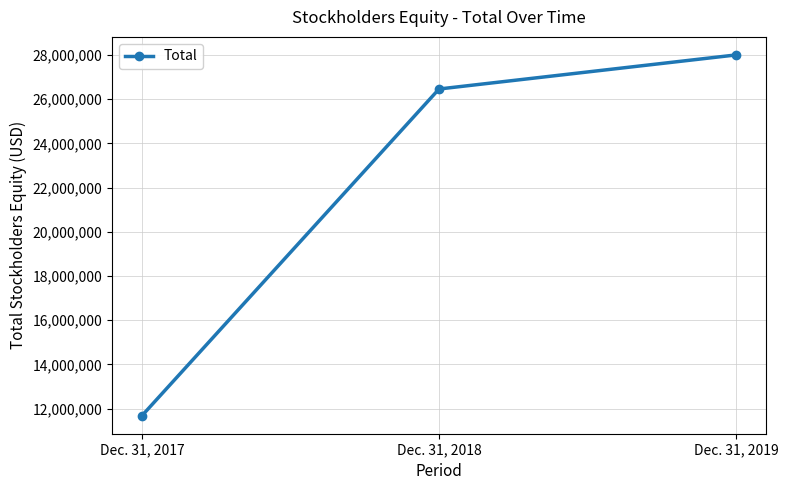

What is the smallest value displayed?

11680275